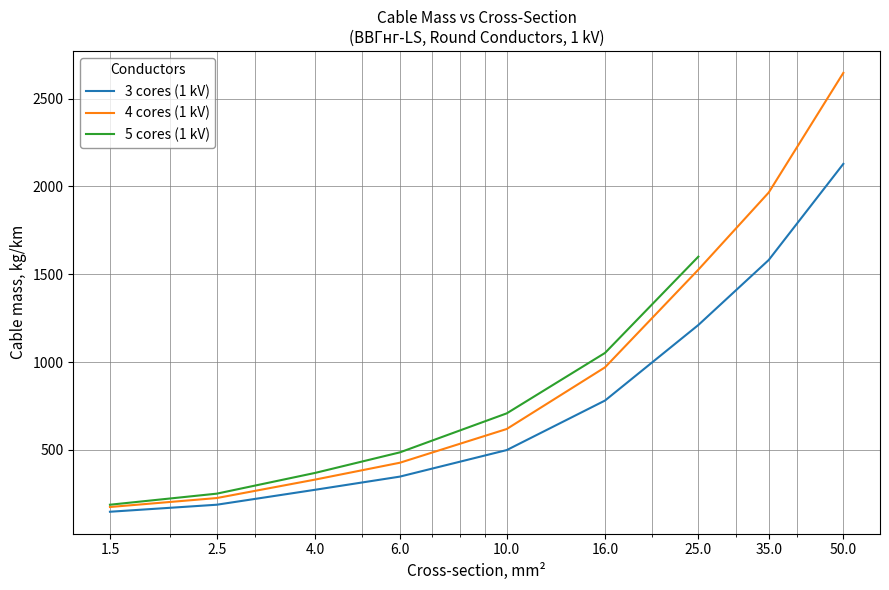

What is the sum of the 3 cores (1 kV) values at 50.0 and 4.0?

2401.0